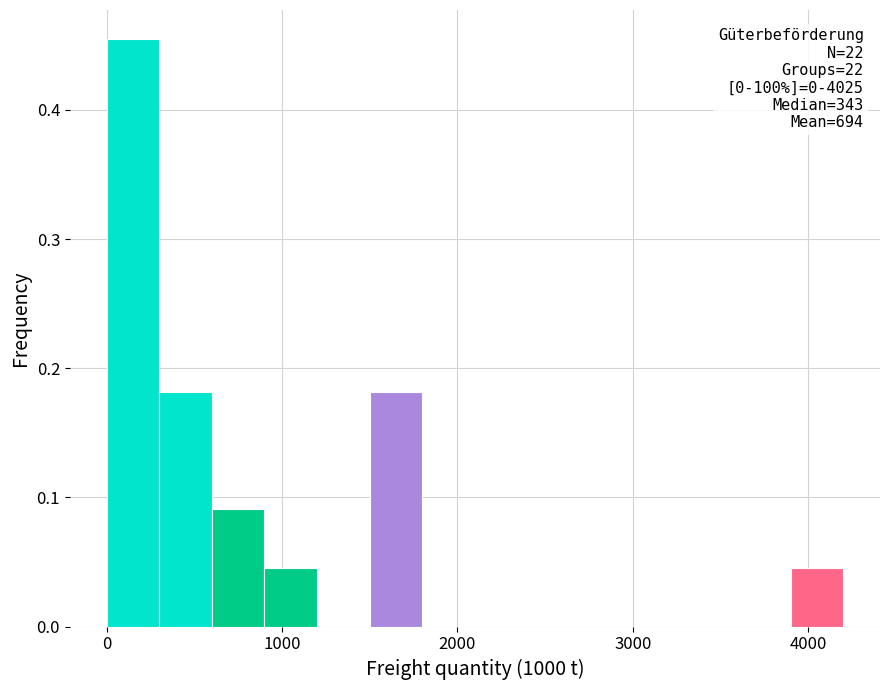

Read against the x-axis, roughly where is the centre of the tallest bar?

200